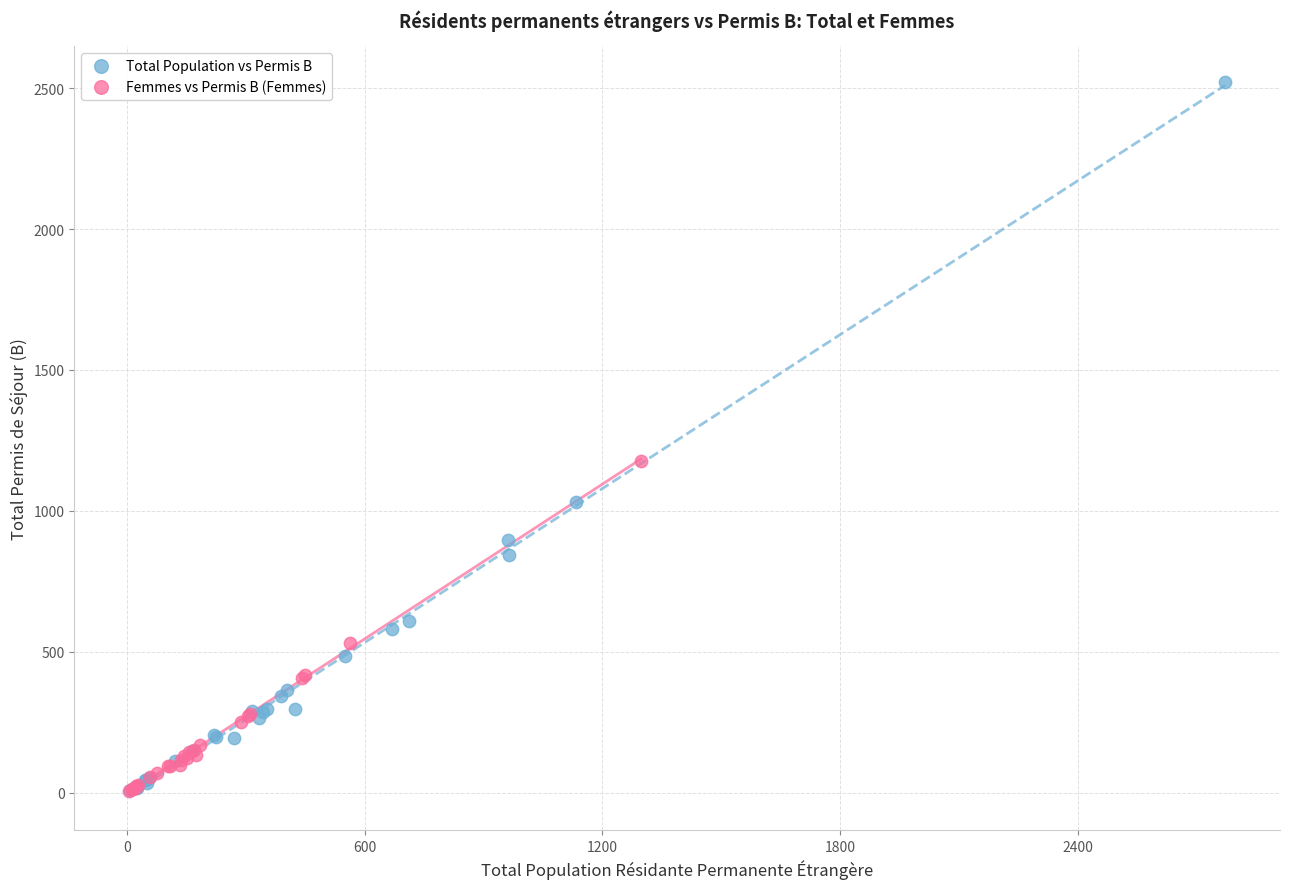

What are all the series names shown in the legend?

Total Population vs Permis B, Femmes vs Permis B (Femmes)